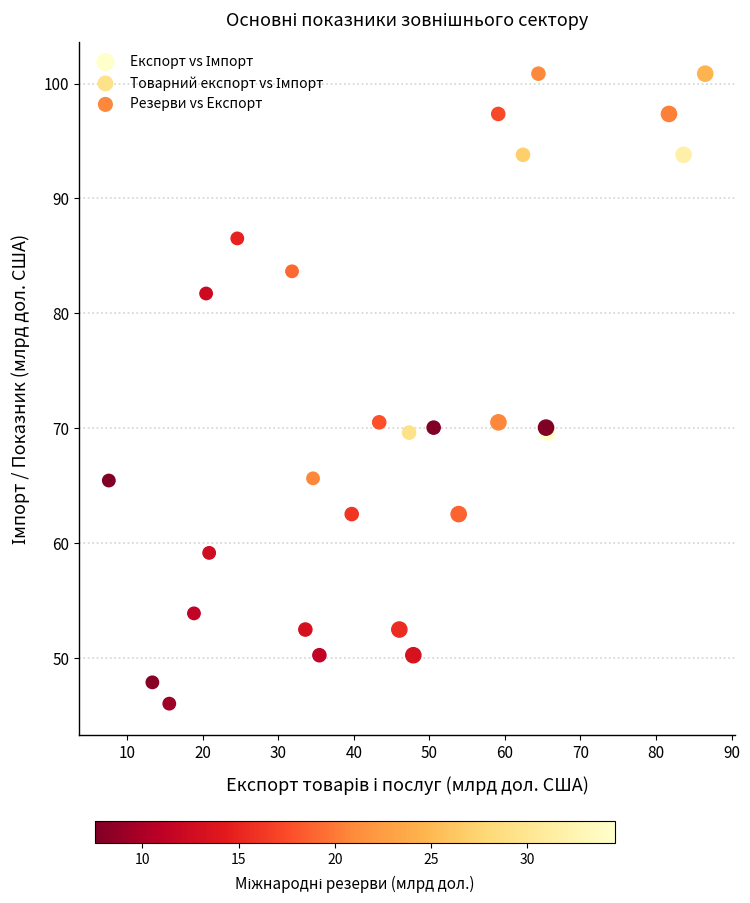

Which series reaches the minimum Y coordinate?

Резерви vs Експорт